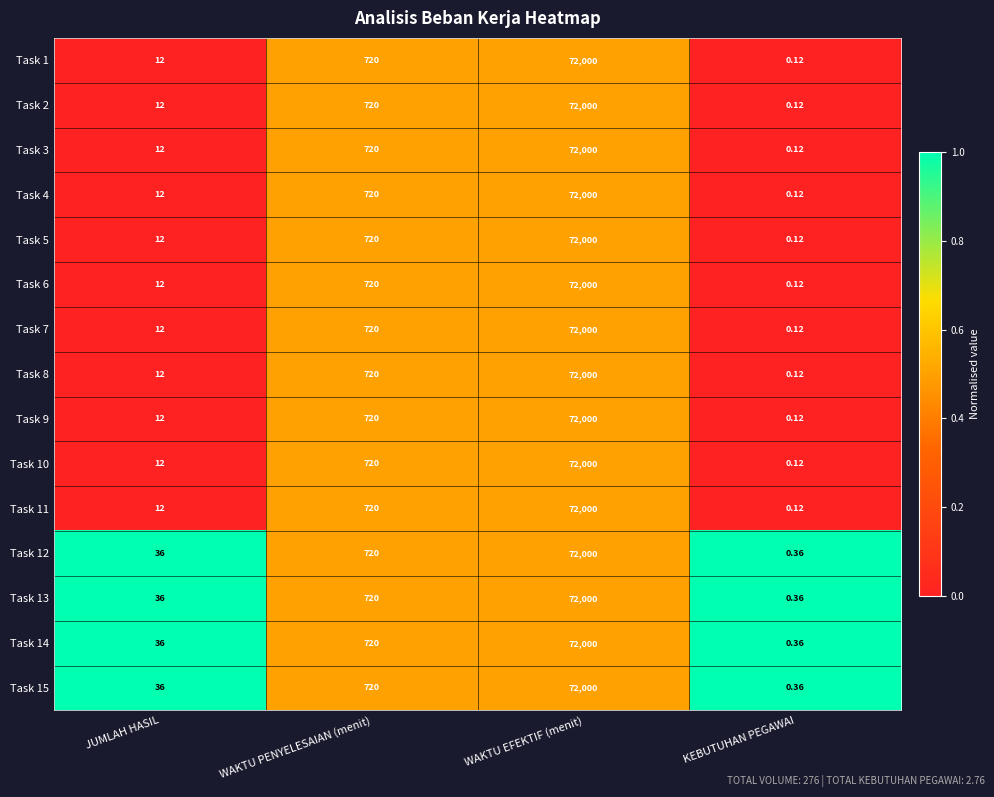

Is the value of Task 7 at WAKTU PENYELESAIAN (menit) greater than the value of Task 4 at WAKTU EFEKTIF (menit)?

No